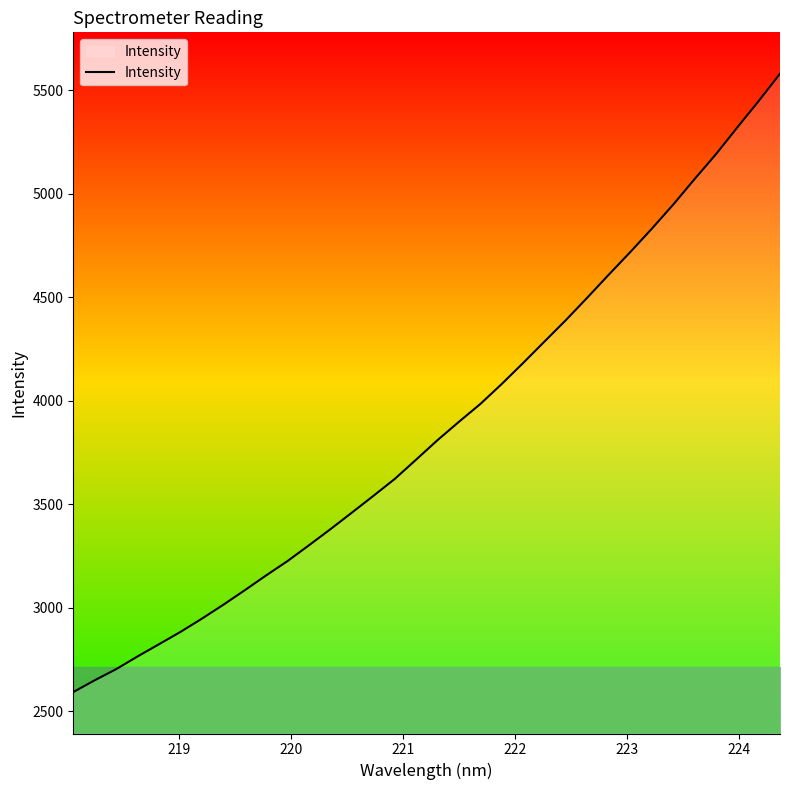

True or false: there are more than 0 points higher than both neighbors.

False